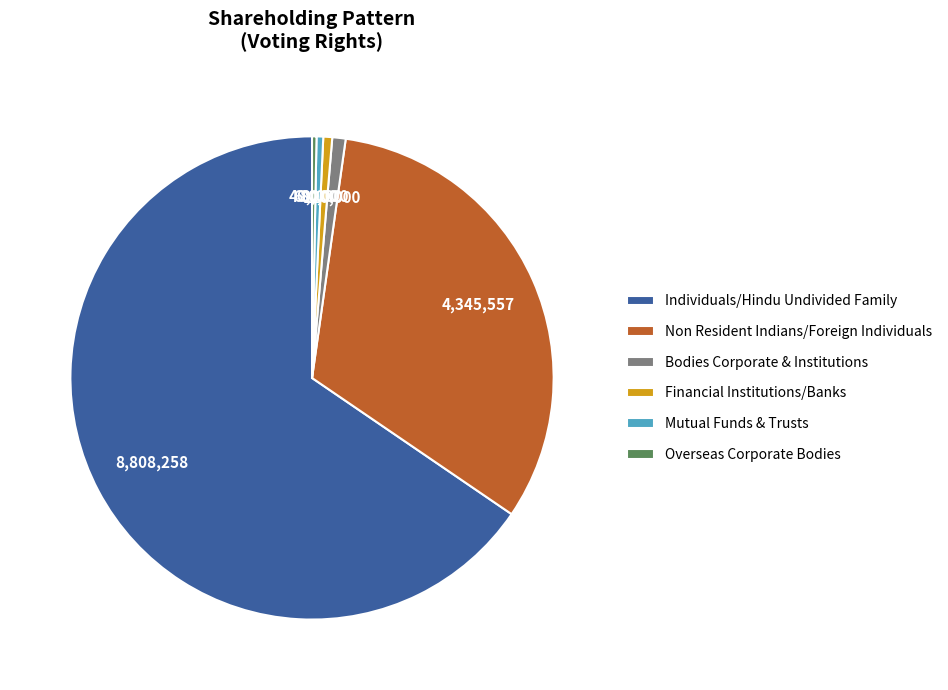

Which category has the biggest portion of the pie?

Individuals/Hindu Undivided Family